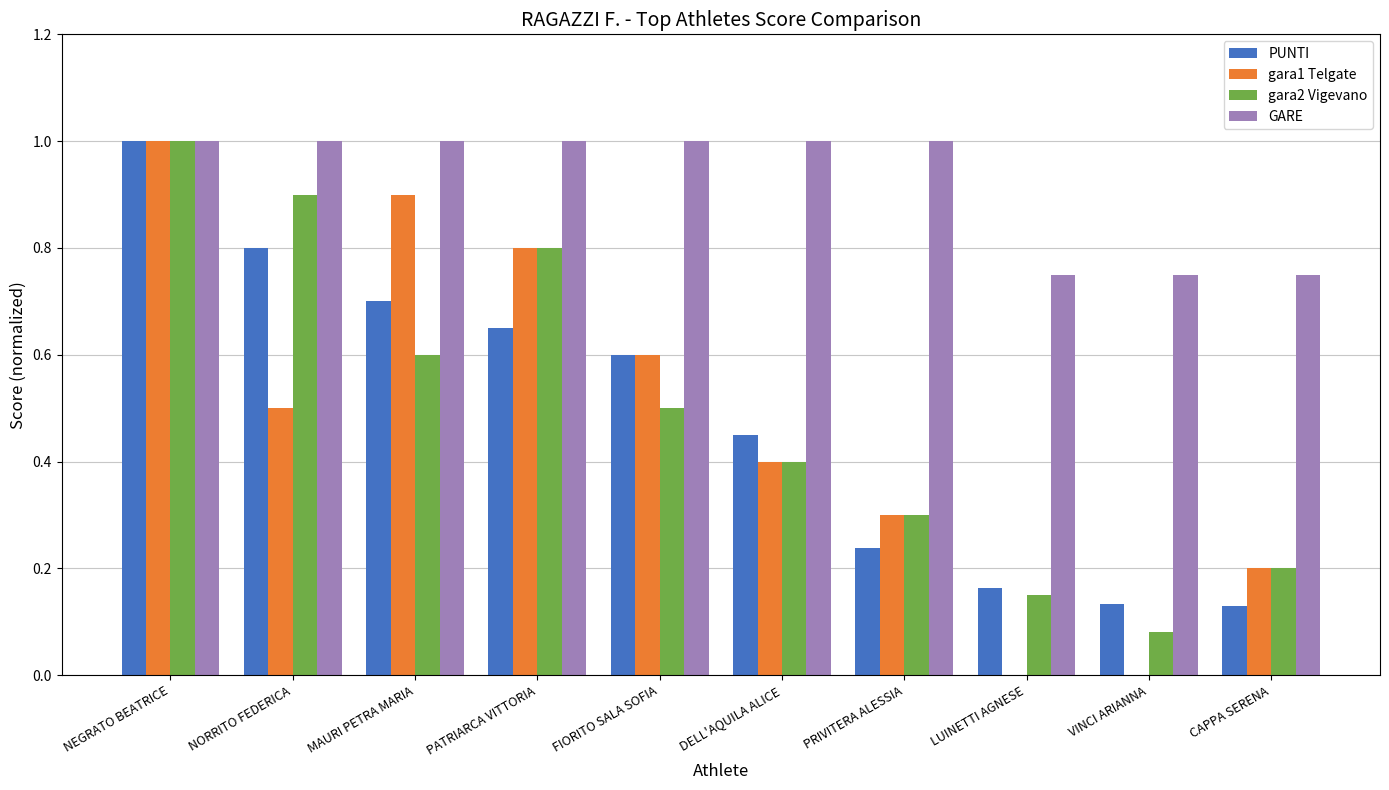

How many groups of bars are there?

10